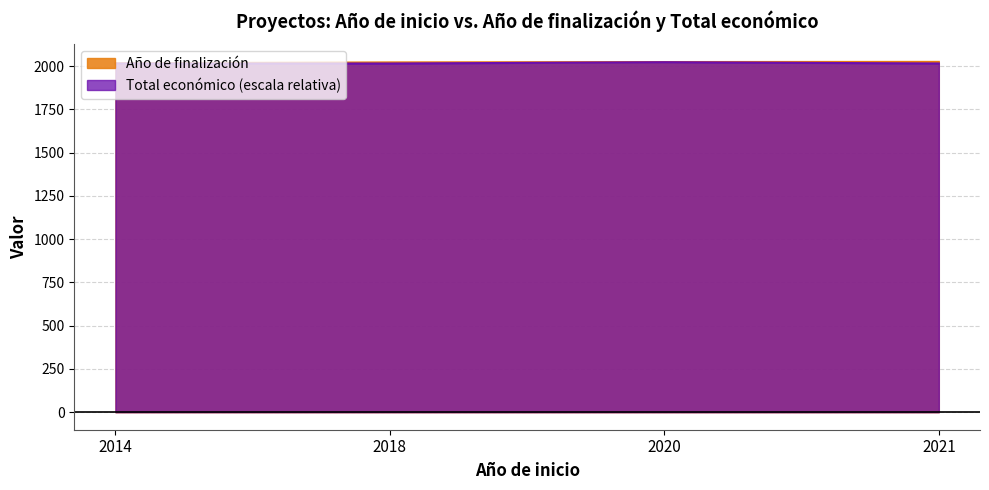

At which category does Total económico reach its first local valley?

2018